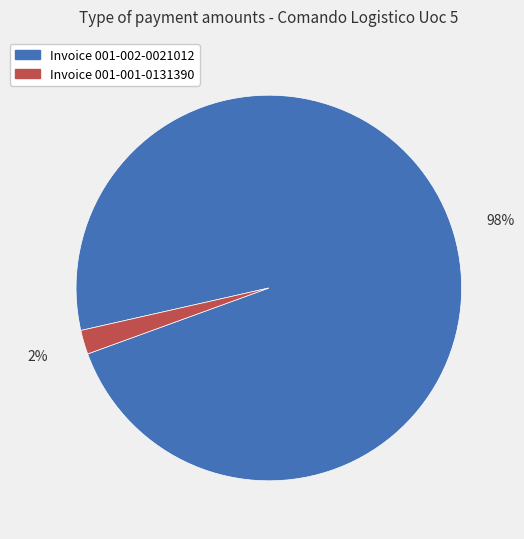

True or false: Invoice 001-002-0021012 accounts for 98% of the total.

True